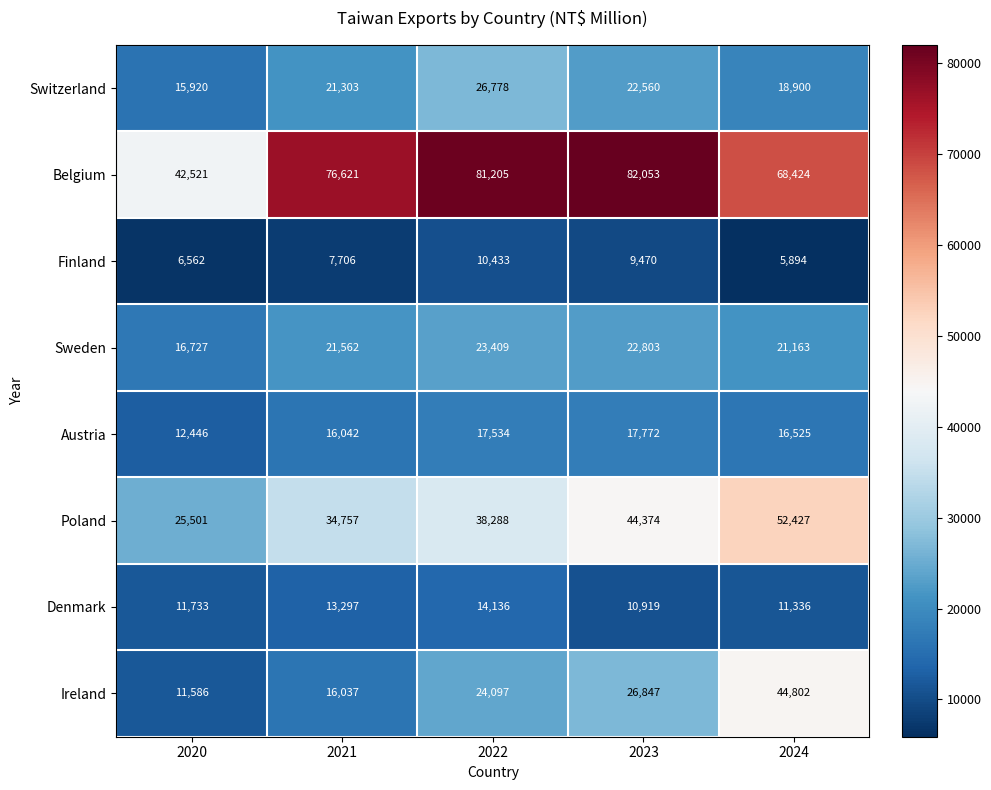

What is the spread (max minus min) of values at 2022?

70772